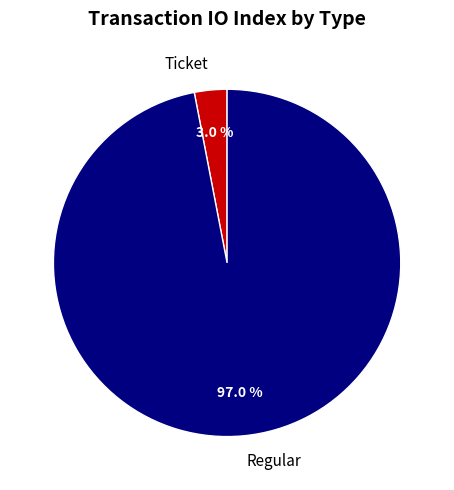

Rank the categories by value from highest to lowest.

Regular, Ticket